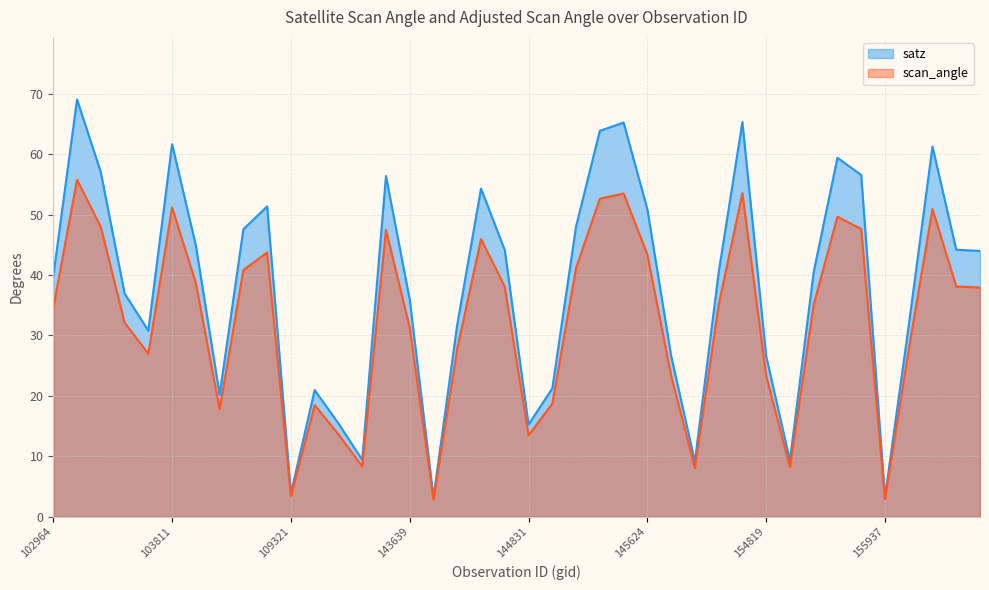

The scan_angle series shows 31.0 at 156491. True or false?

False